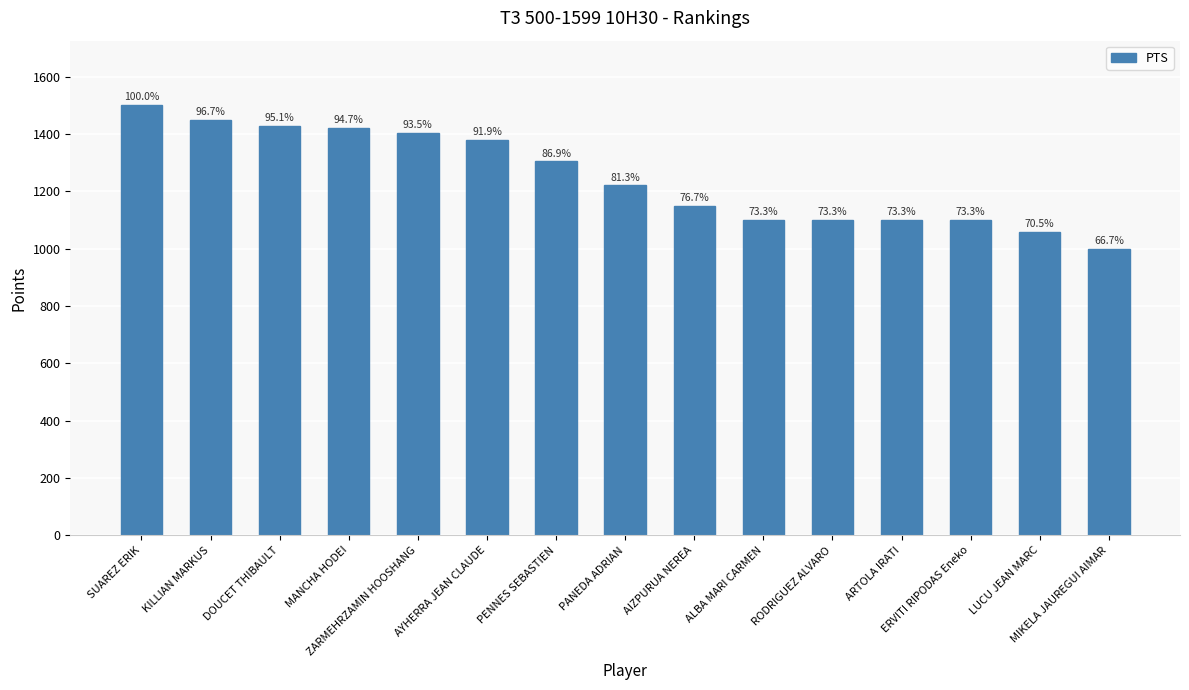

How many bars are there in total?

15